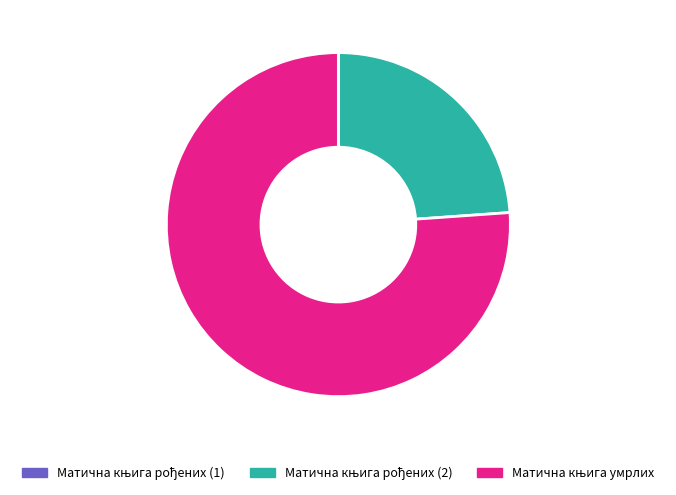

Is there a majority slice in this chart?

Yes